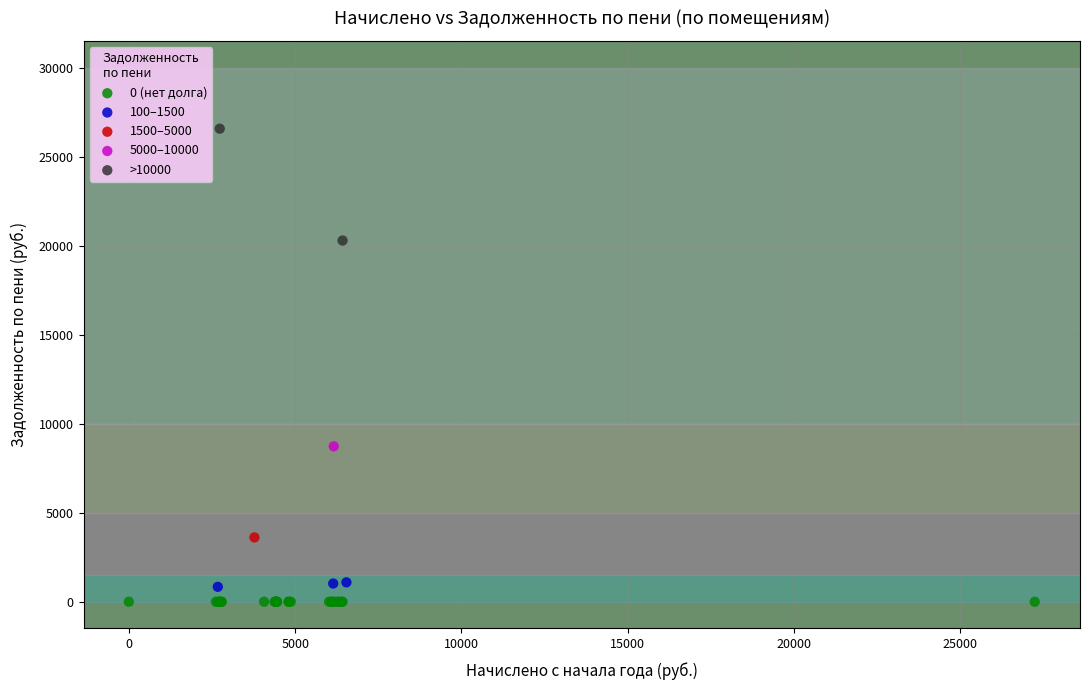

Which series reaches the minimum Y coordinate?

0 (нет долга)